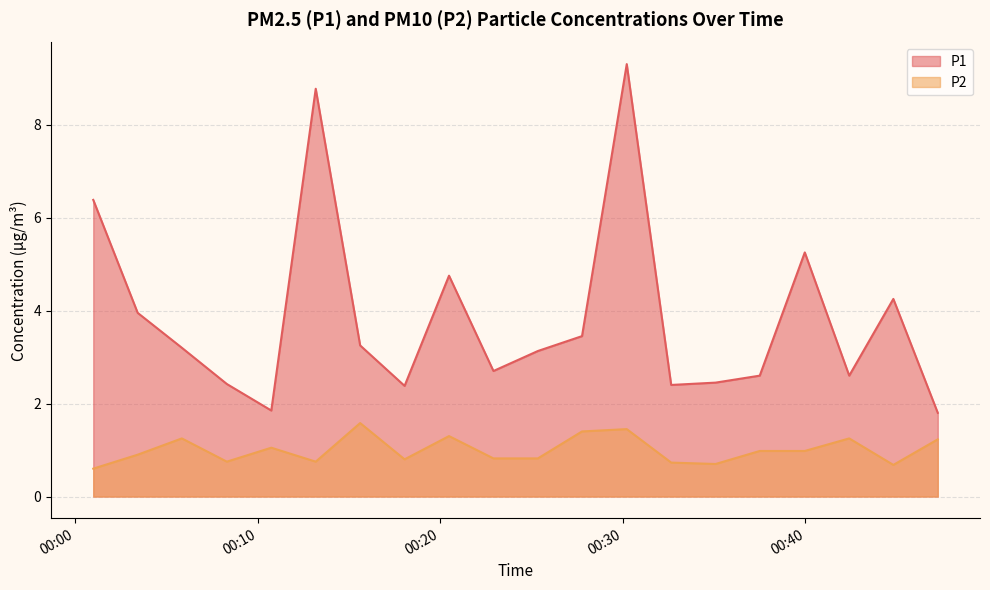

Which series changed the most between 2024-02-14T00:01:00 and 2024-02-14T00:47:15?

P1